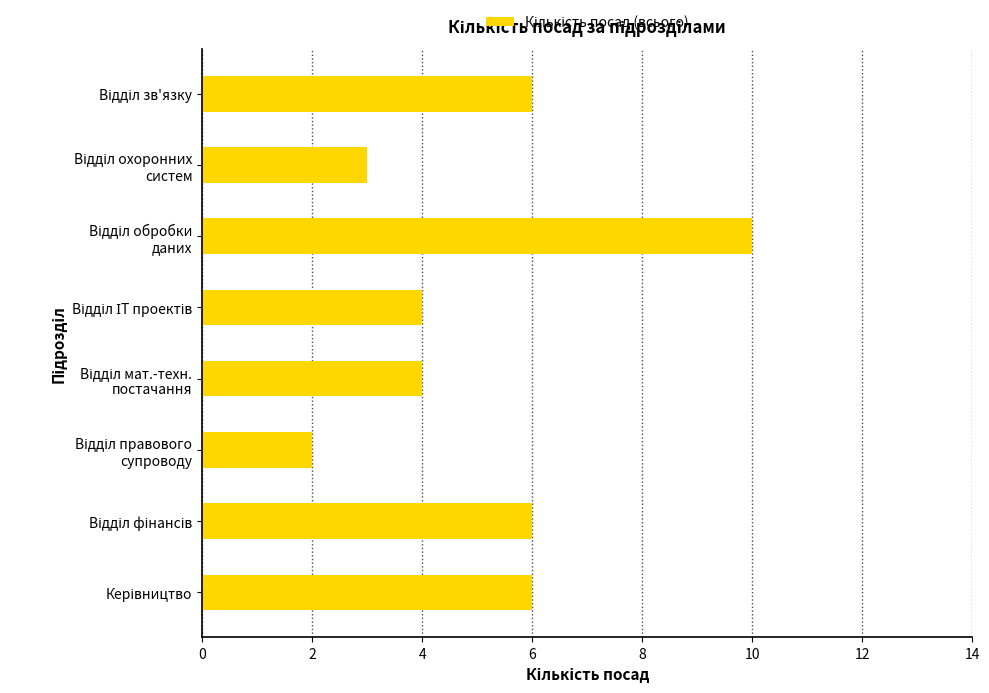

Reading top to bottom, list all the values displayed in this chart.

6	3	10	4	4	2	6	6